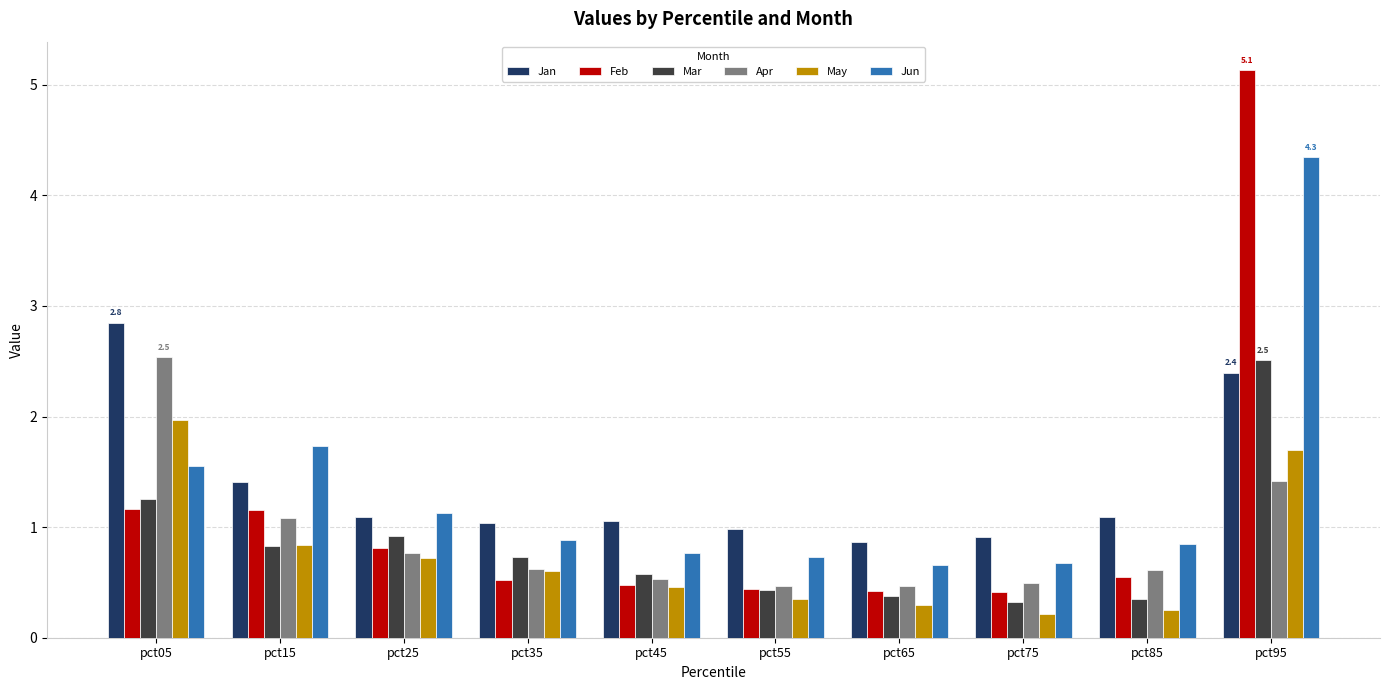

How many categories are shown in the chart?

10